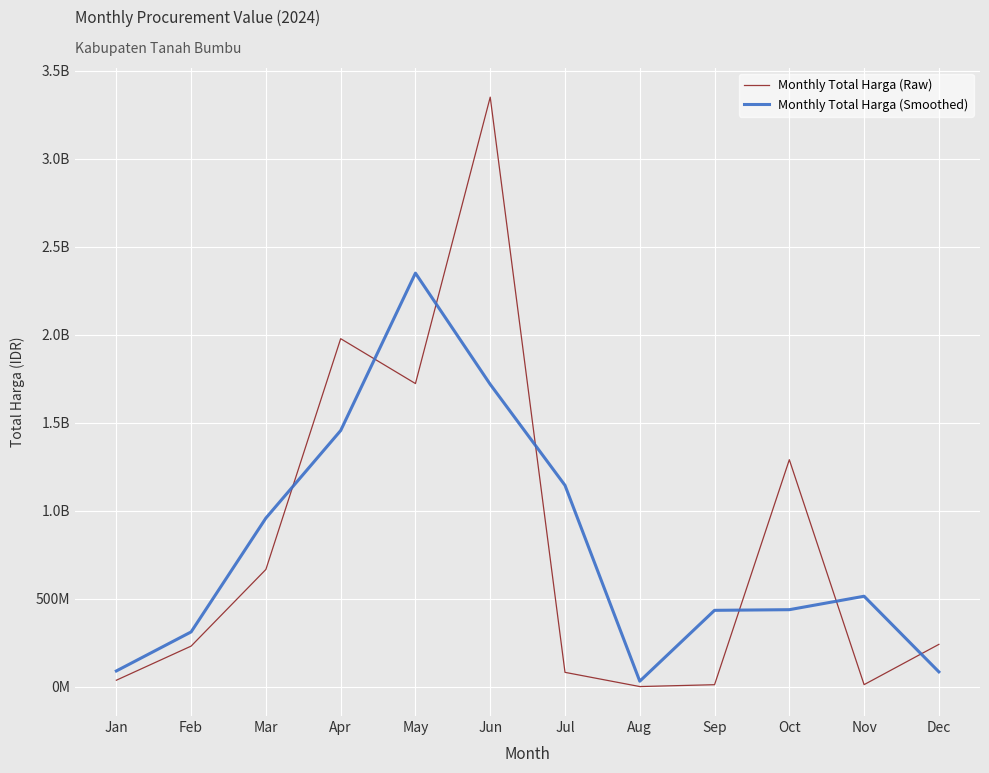

What value does the Monthly Total Harga (Raw) series have at Jun?

3349453245.0